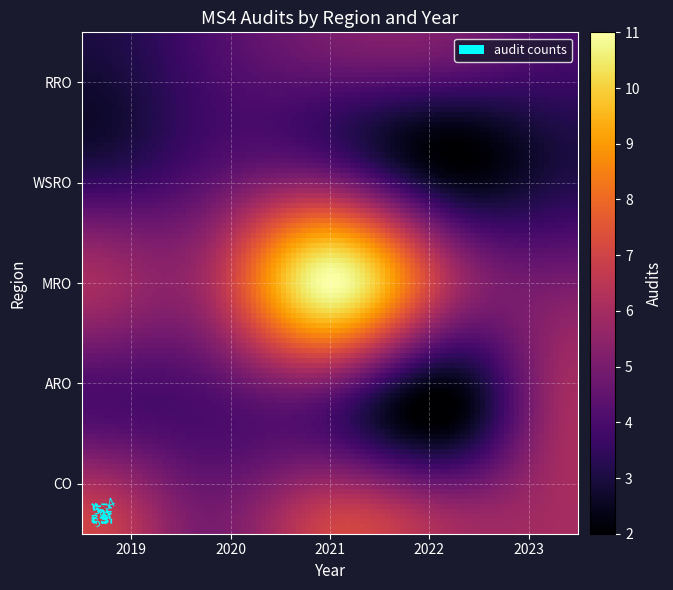

What is the average value of the 2019 series?

5